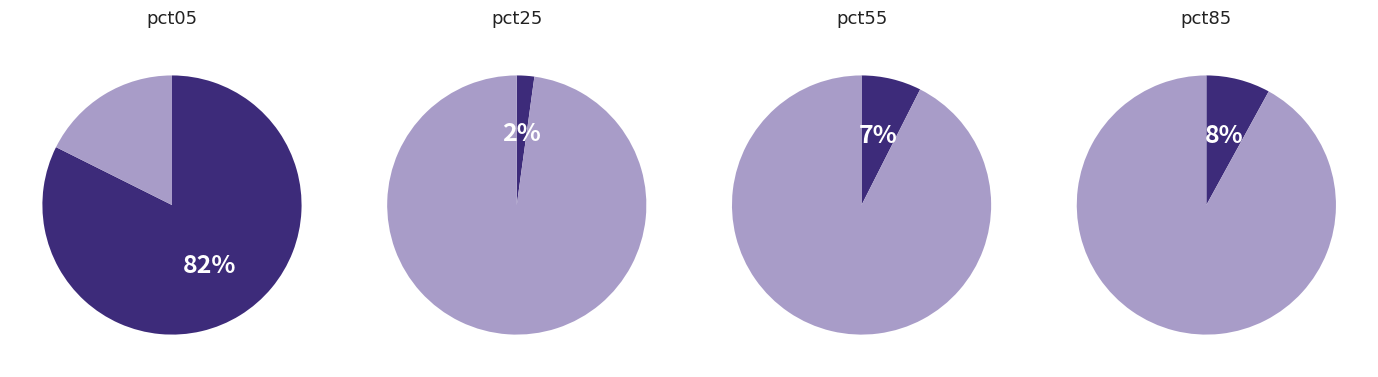

How many segments does this pie chart have?

4